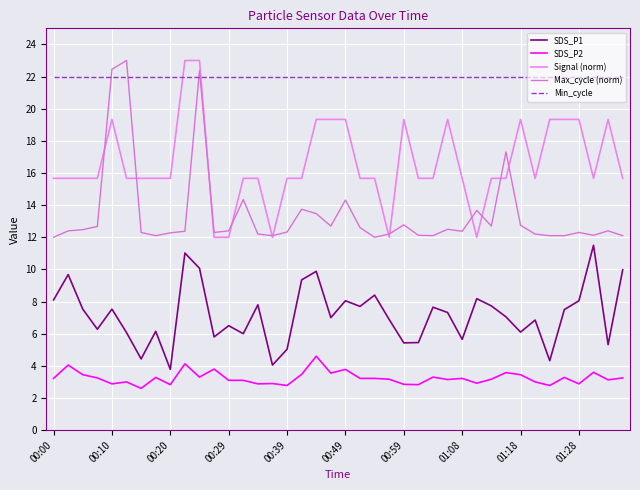

How many lines are shown in the chart?

5